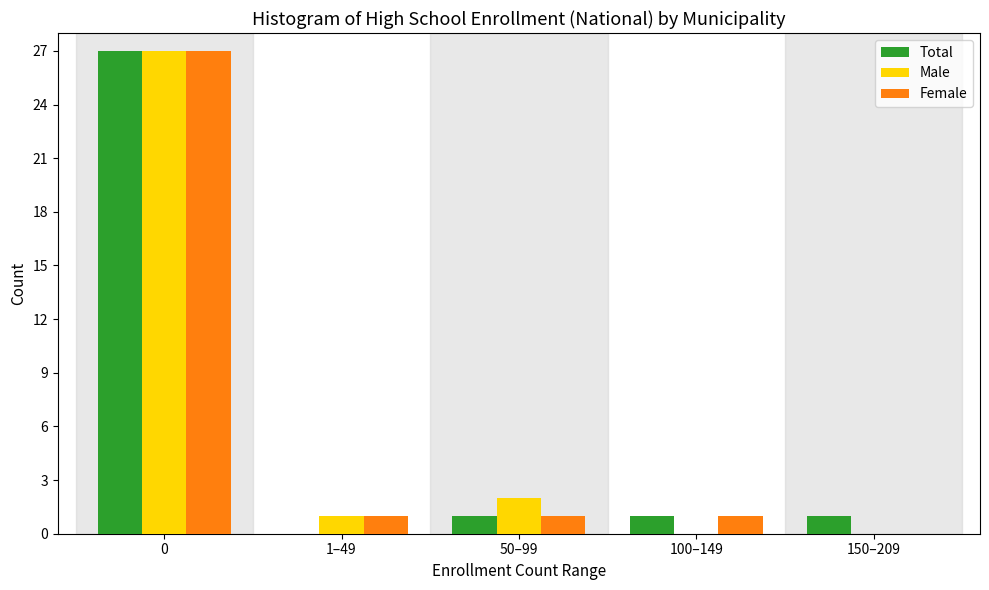

Reading right to left, transcribe all the data shown in this chart.

Total: 150–209=1	100–149=1	50–99=1	1–49=0	0=27
Male: 150–209=0	100–149=0	50–99=2	1–49=1	0=27
Female: 150–209=0	100–149=1	50–99=1	1–49=1	0=27